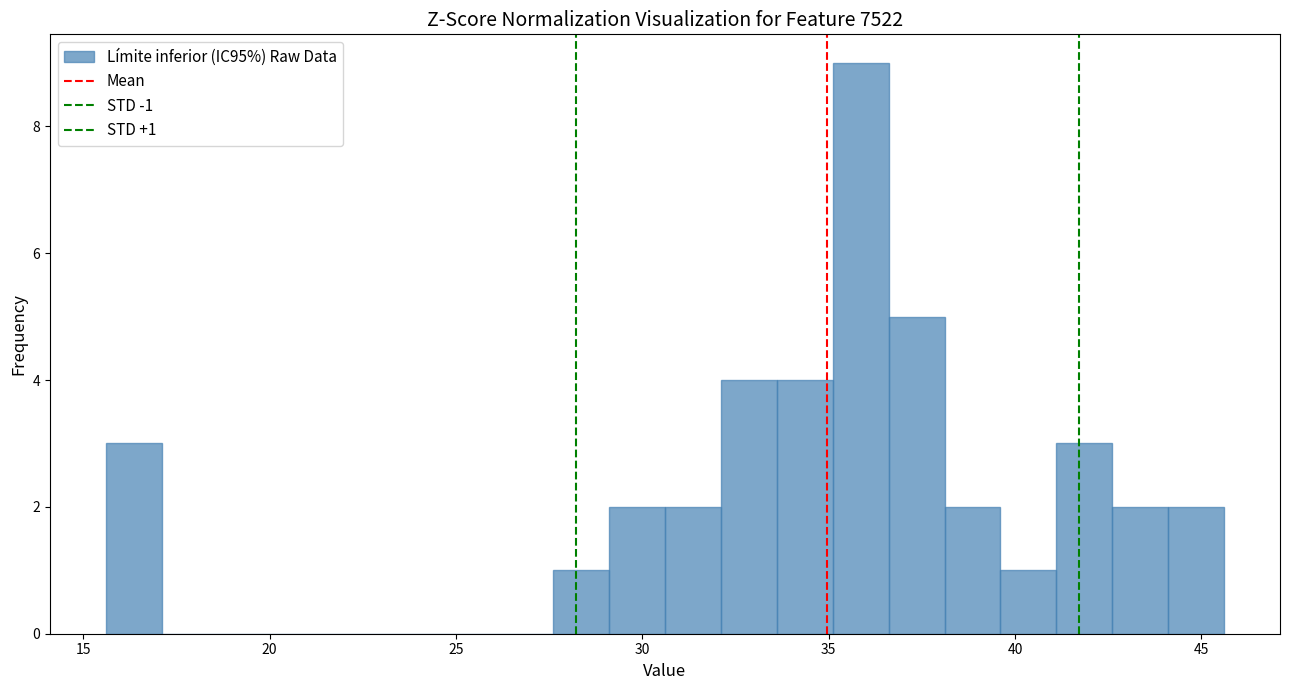

Around what value on the x-axis is the tallest bar? Give the approximate position of its centre, as read against the axis.

36.0